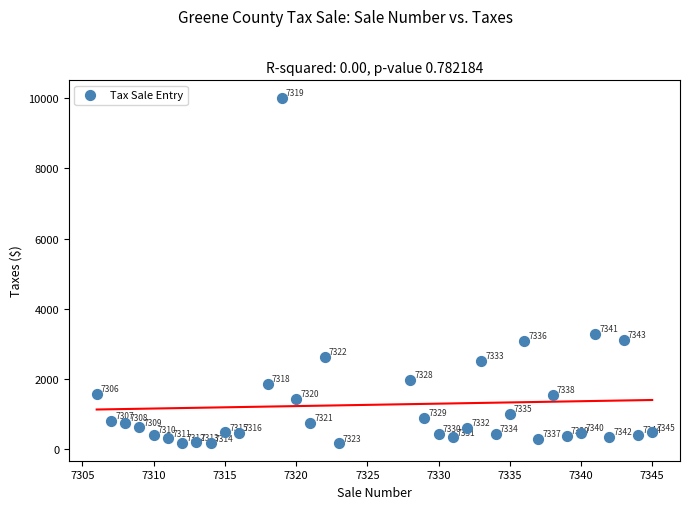

What is the range of X values (max minus min)?

39.0